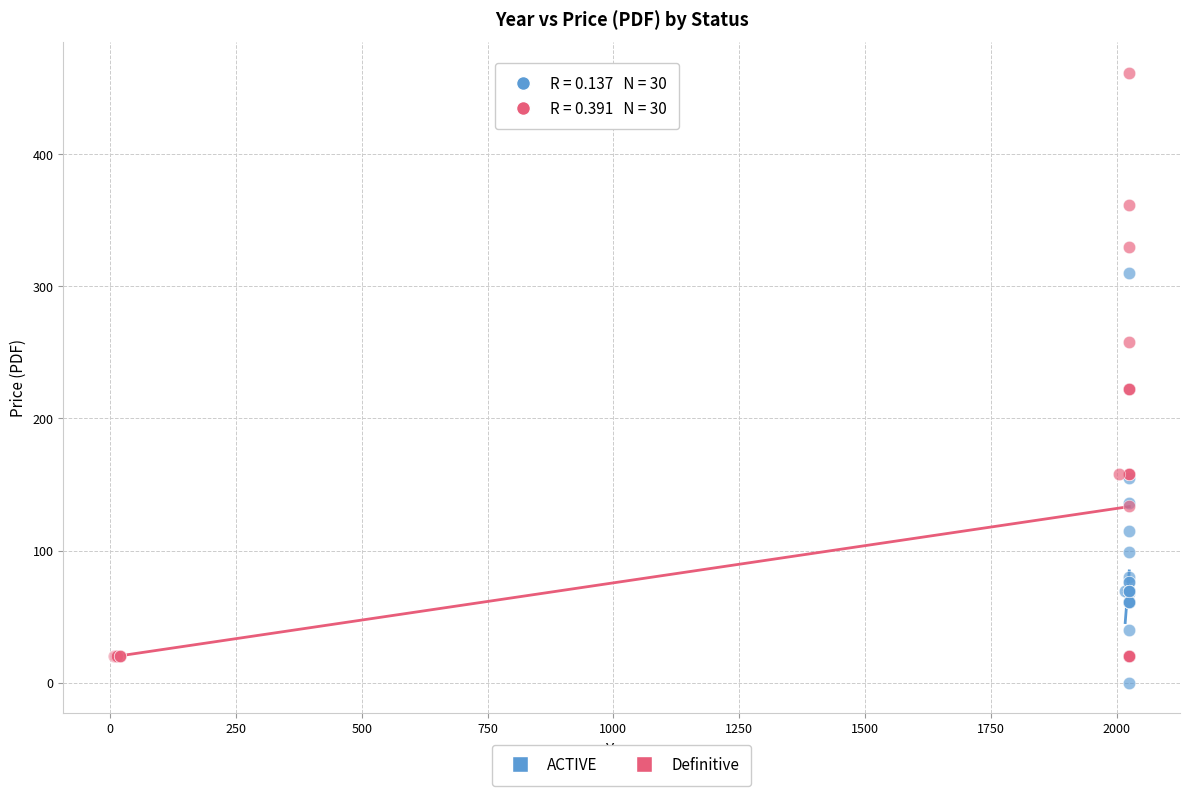

Which series reaches the maximum Y coordinate?

Definitive